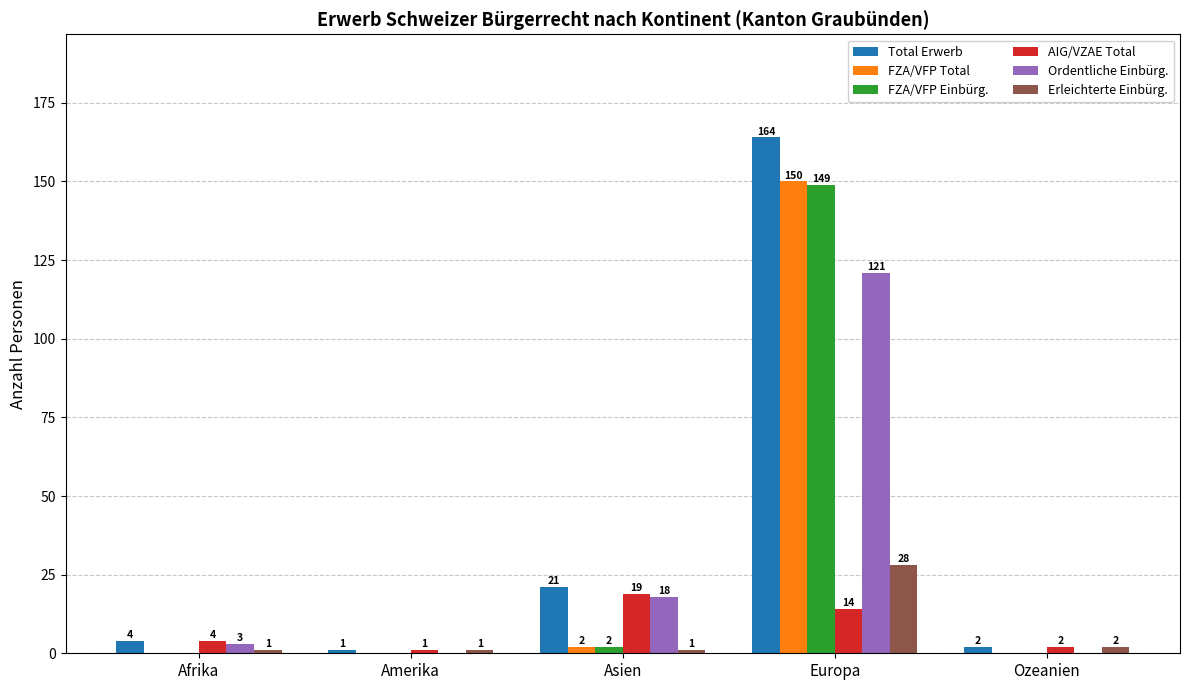

What is the total value across all series at Ozeanien?

6